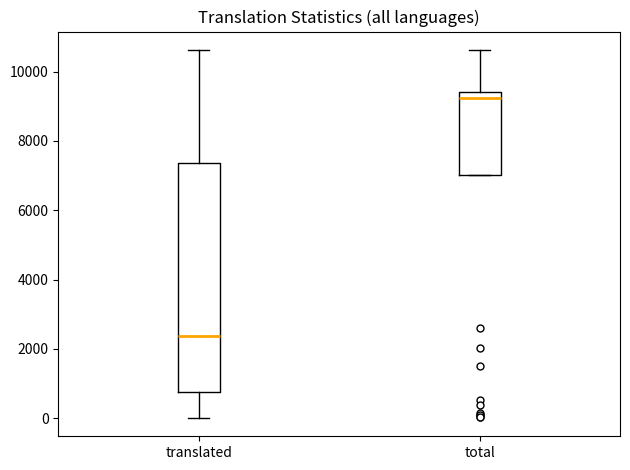

Which box's median line is the lowest?

translated